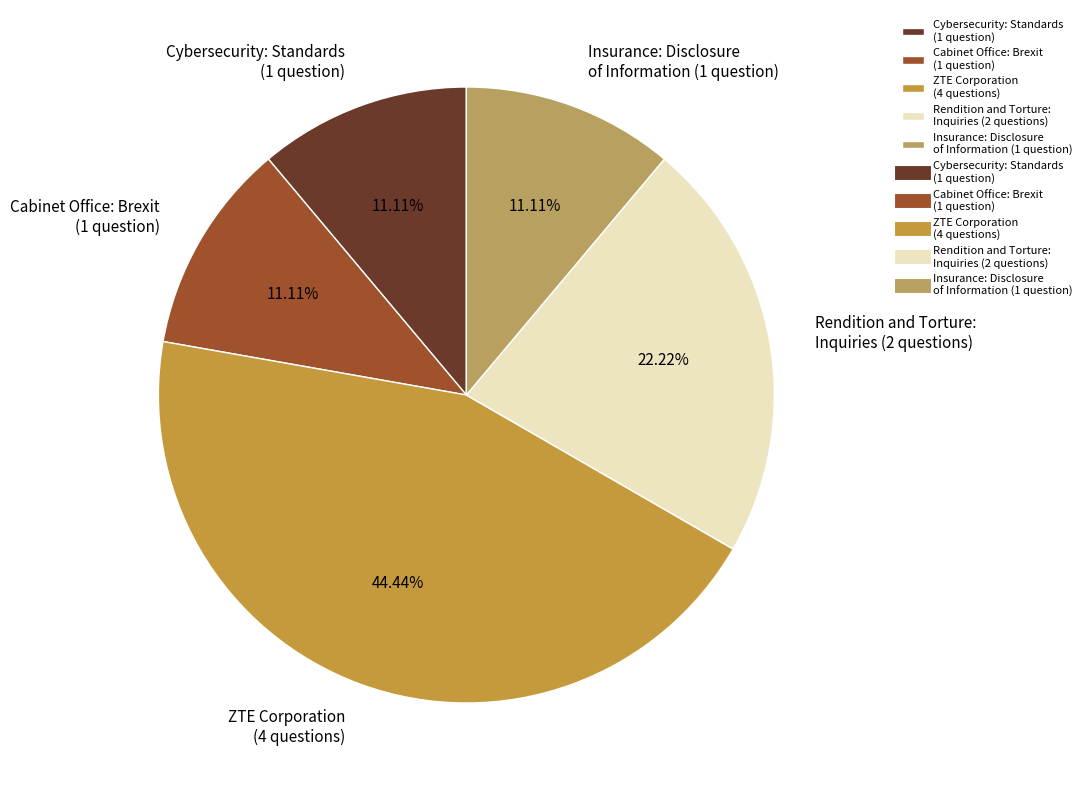

Is there a majority slice in this chart?

No